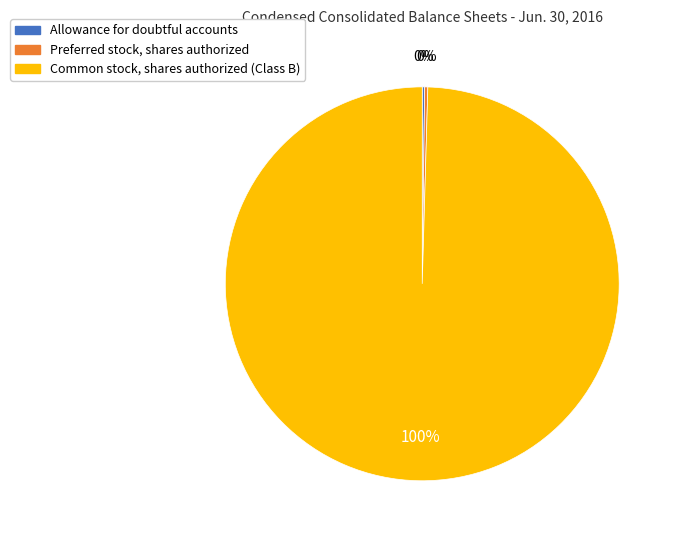

True or false: Common stock, shares authorized (Class B) accounts for 85% of the total.

False